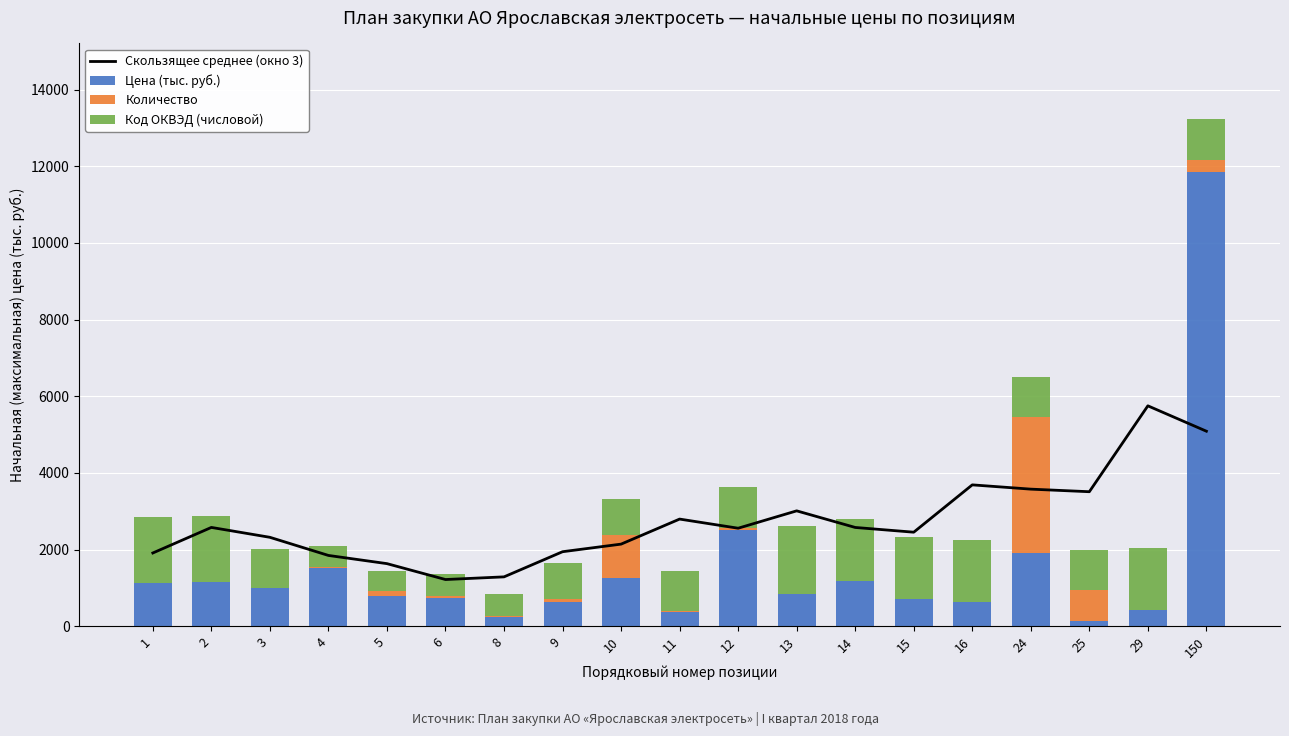

What is the total value across all series at 24?

10073.4